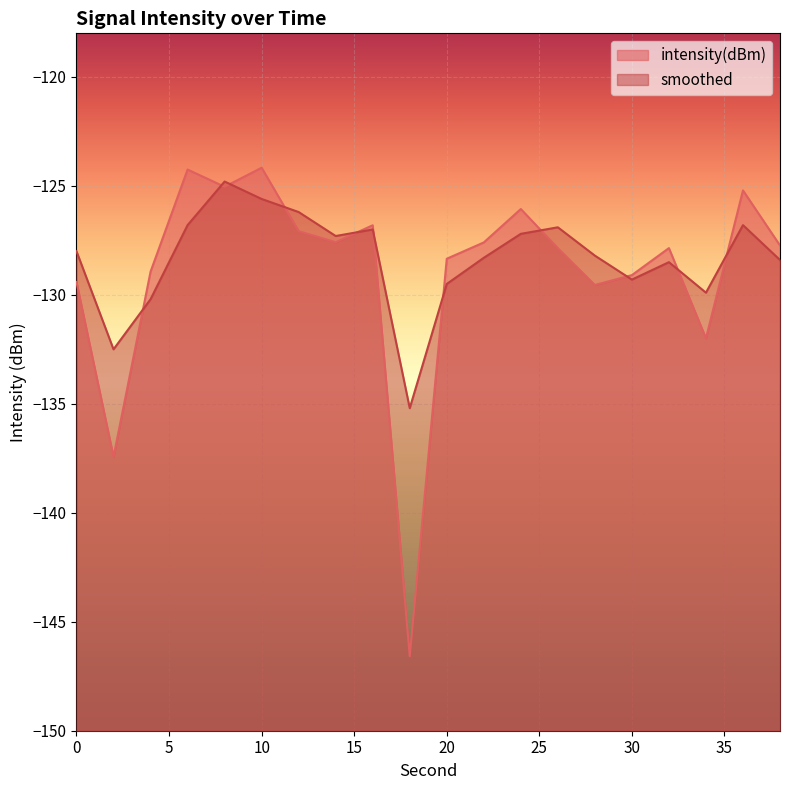

Between which two adjacent categories do intensity(dBm) and smoothed first intersect?

2 and 4